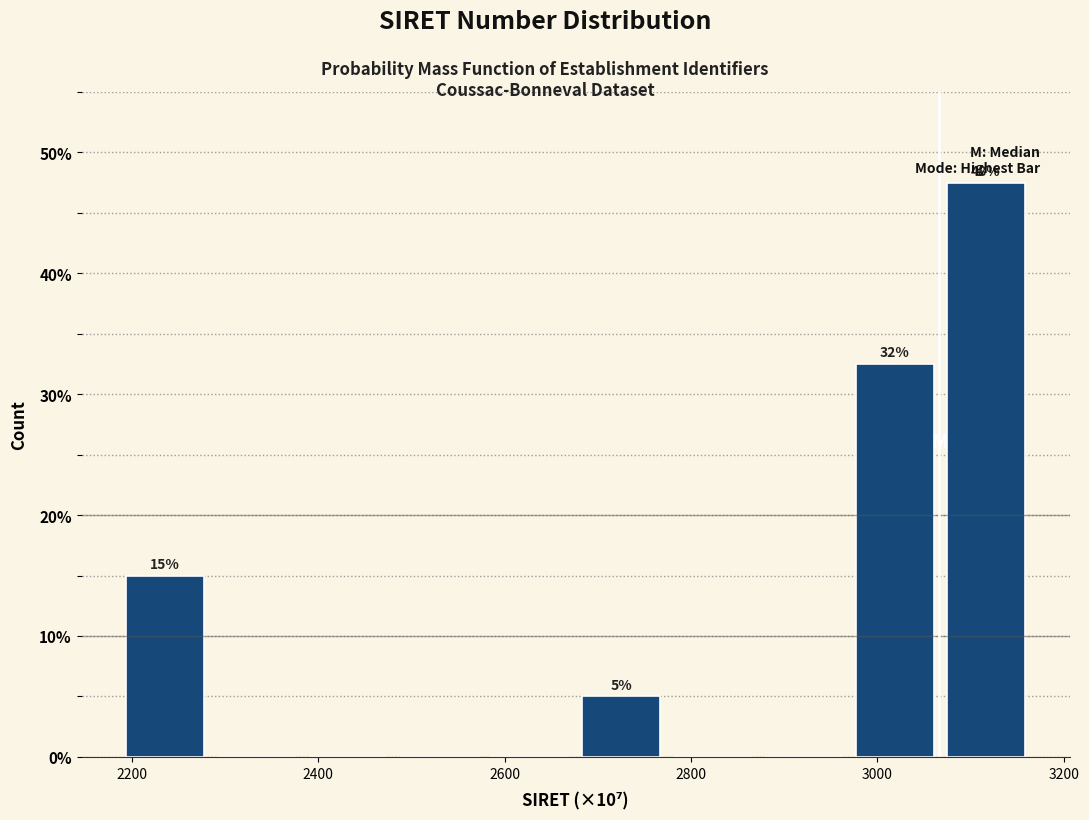

Which range on the x-axis has the tallest bar?

3060 to 3160